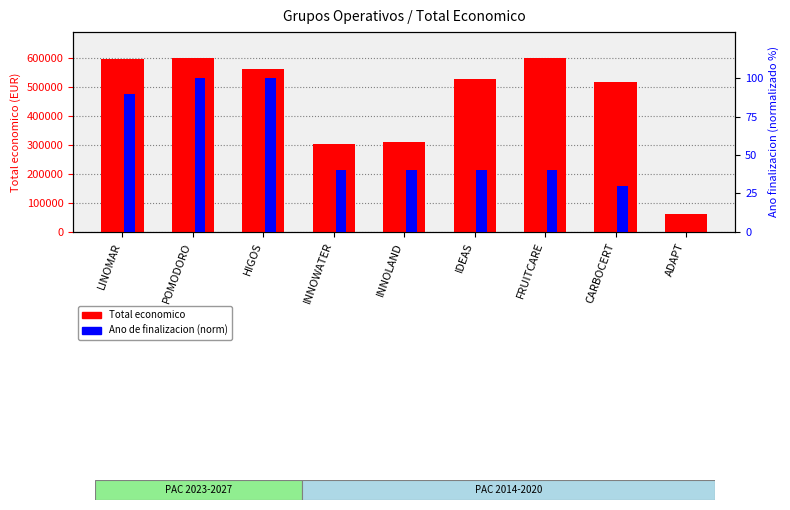

What is the sum of all Total economico values?

4072066